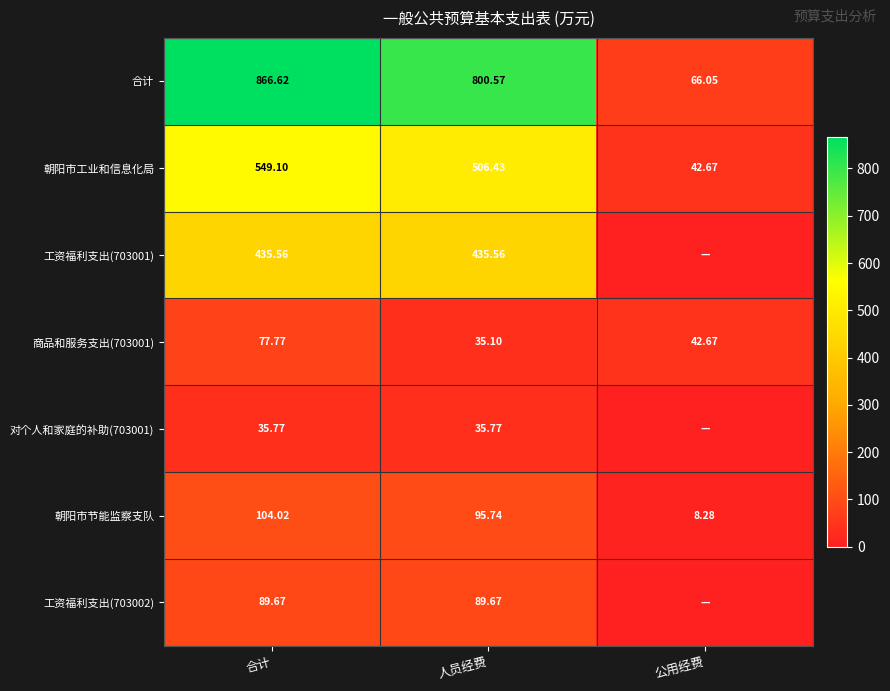

What is the highest value of the 合计 series?

866.6